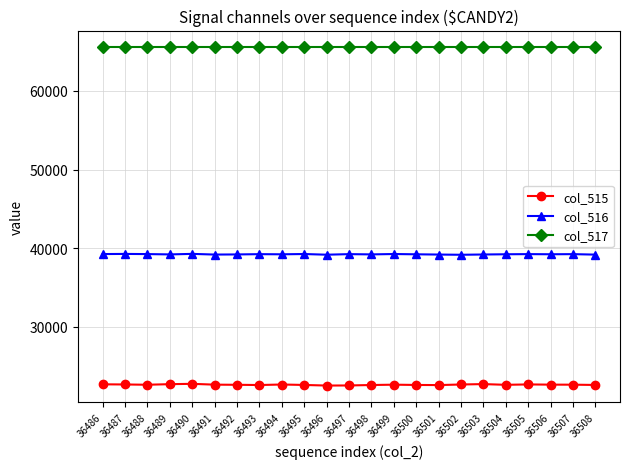

The value of col_515 at 36505 is 33657. True or false?

False